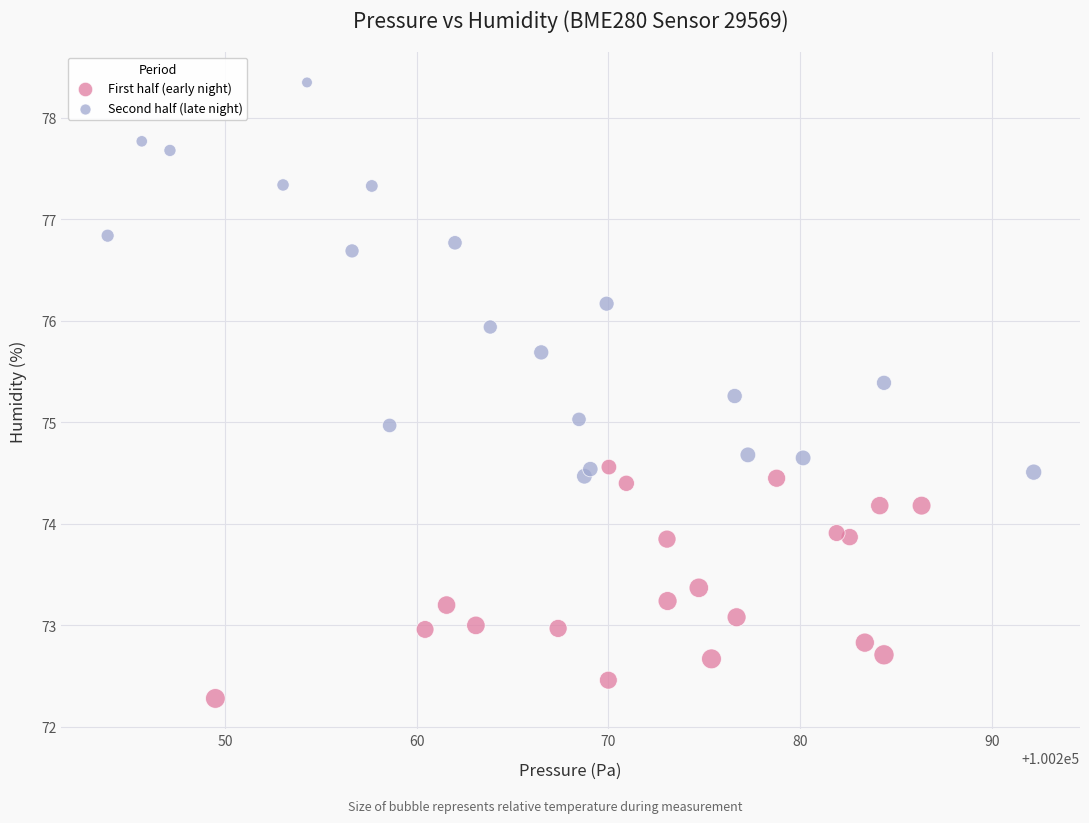

Which series has the largest Y range (max minus min)?

Second half (late night)